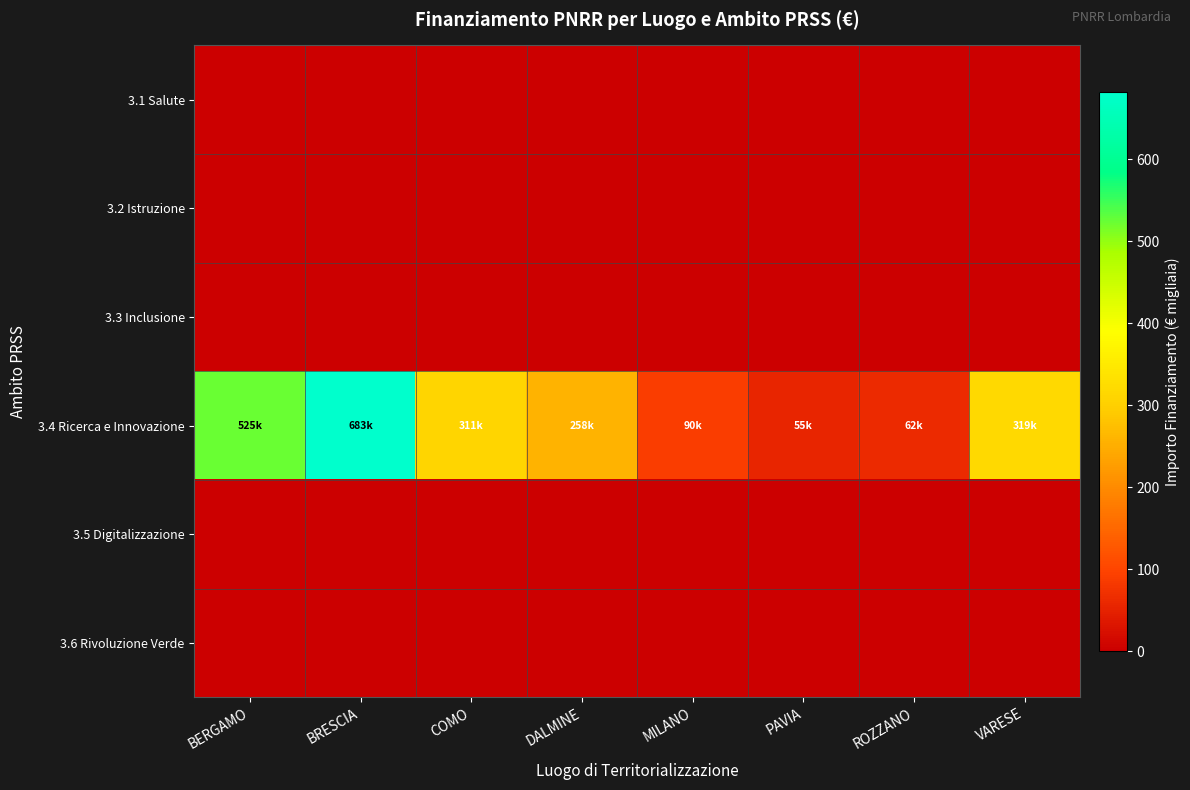

At which category is the sum across all series the highest?

BRESCIA